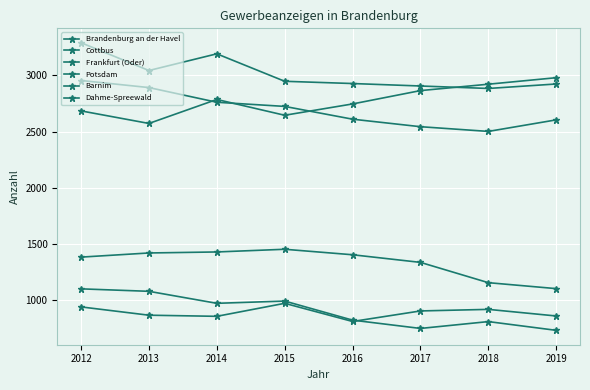

Rank the series by their maximum value, from lowest to highest.

Brandenburg an der Havel, Frankfurt (Oder), Cottbus, Barnim, Potsdam, Dahme-Spreewald